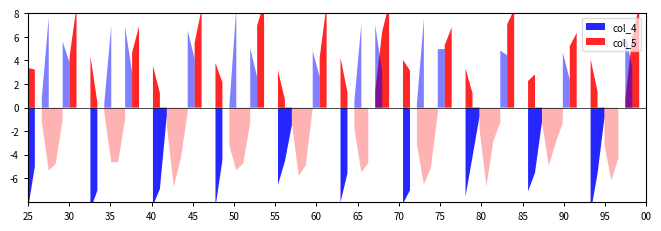

Is the value of col_4 at 5 greater than the value of col_5 at 1?

Yes